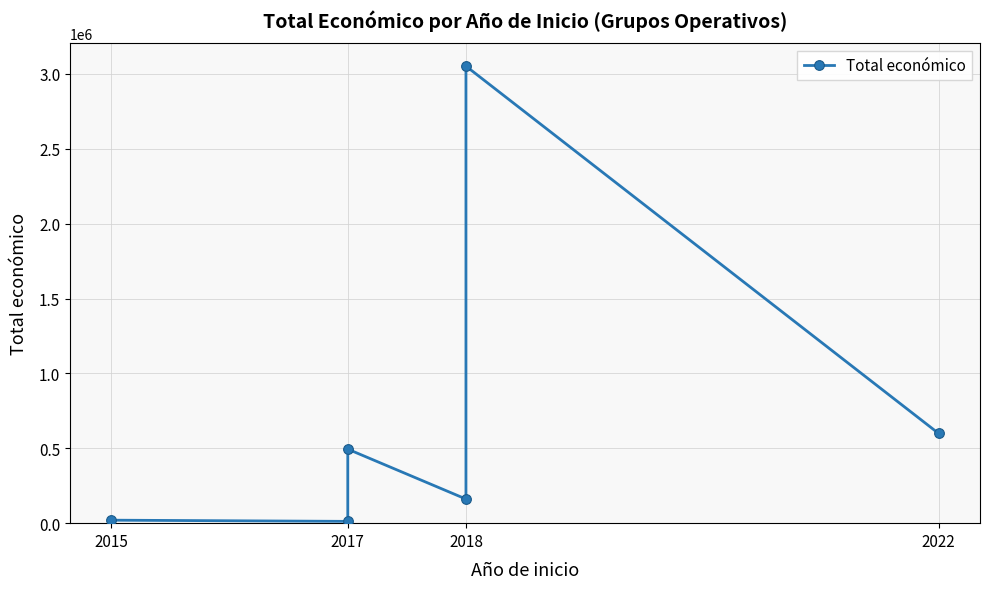

How many categories are shown in the chart?

6